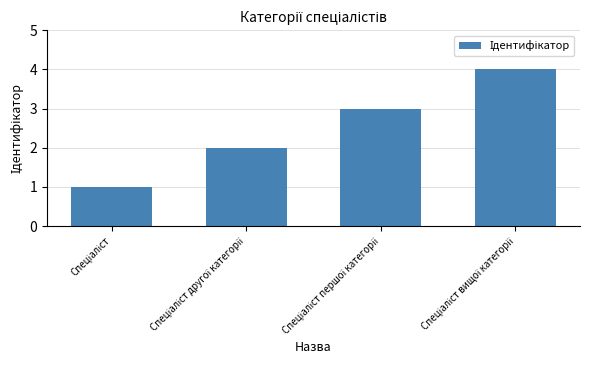

What is the greatest value displayed?

4